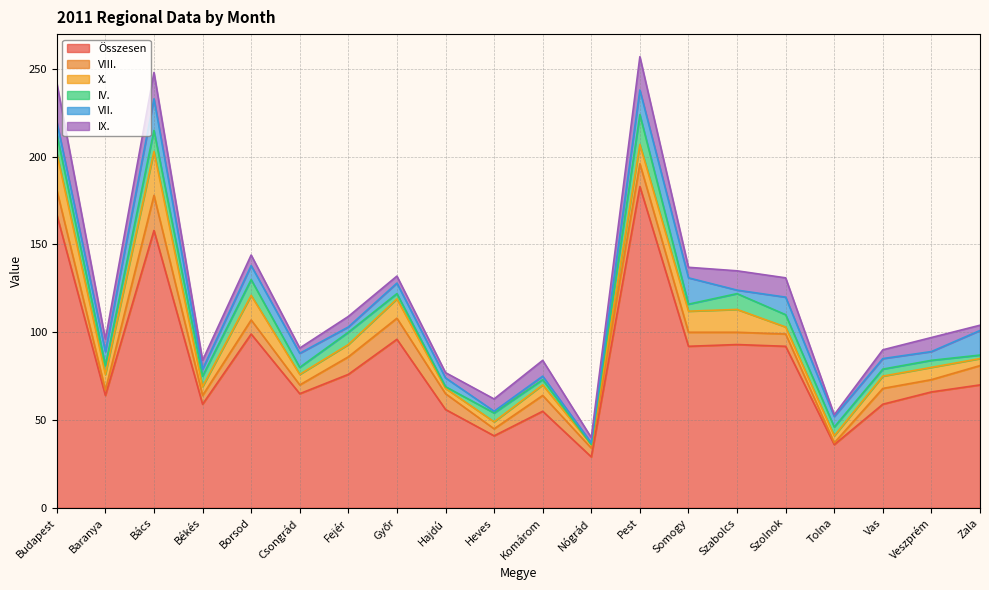

True or false: IX. and Összesen cross at least once.

False